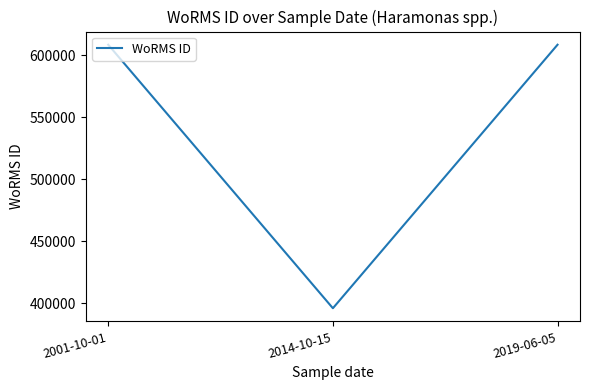

How many categories are shown in the chart?

3